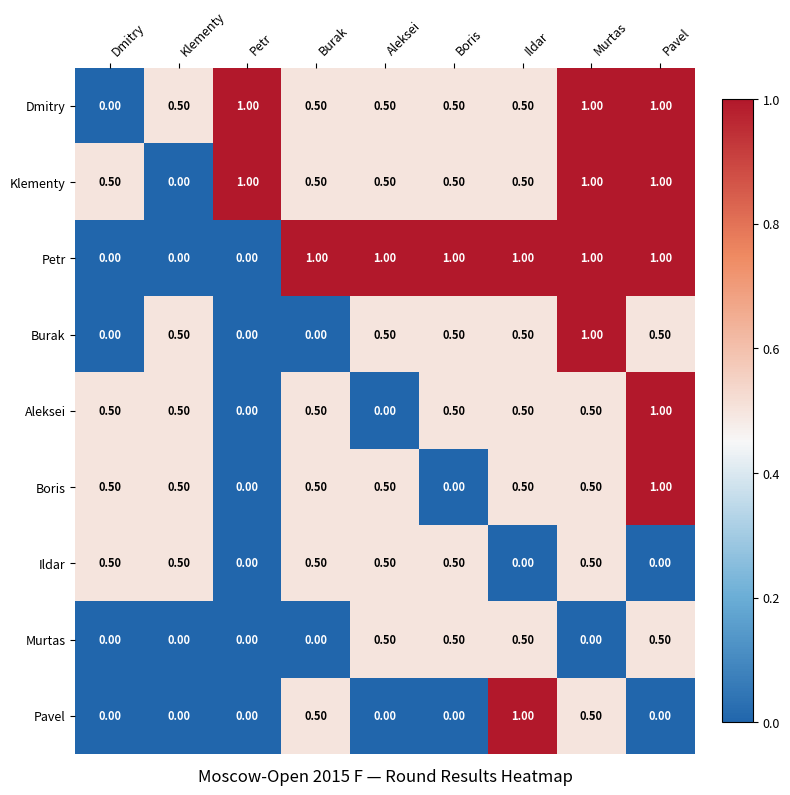

Which series has the largest total across all categories?

Petr